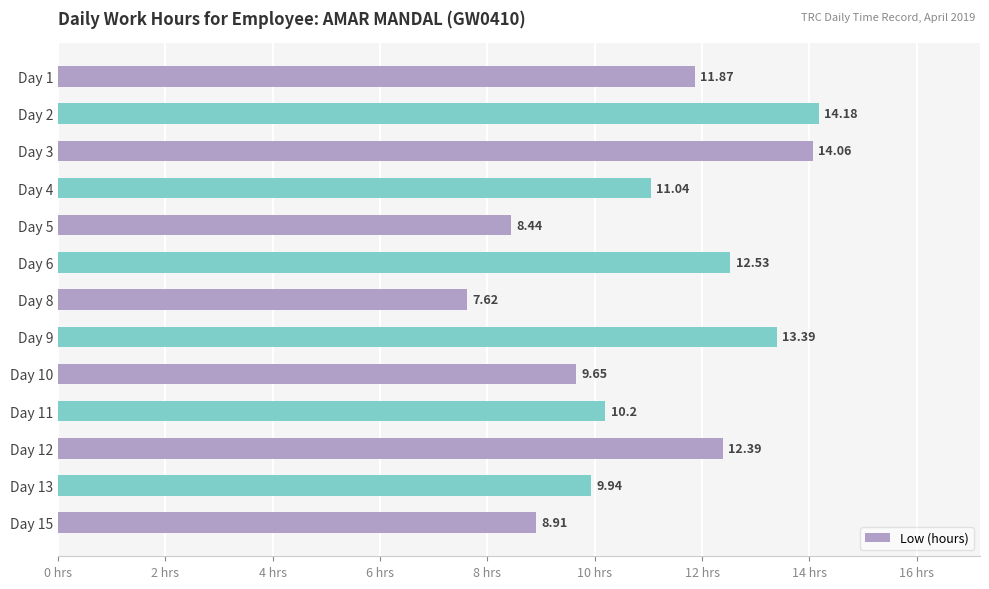

At which label is the value closest to 10?

Day 13